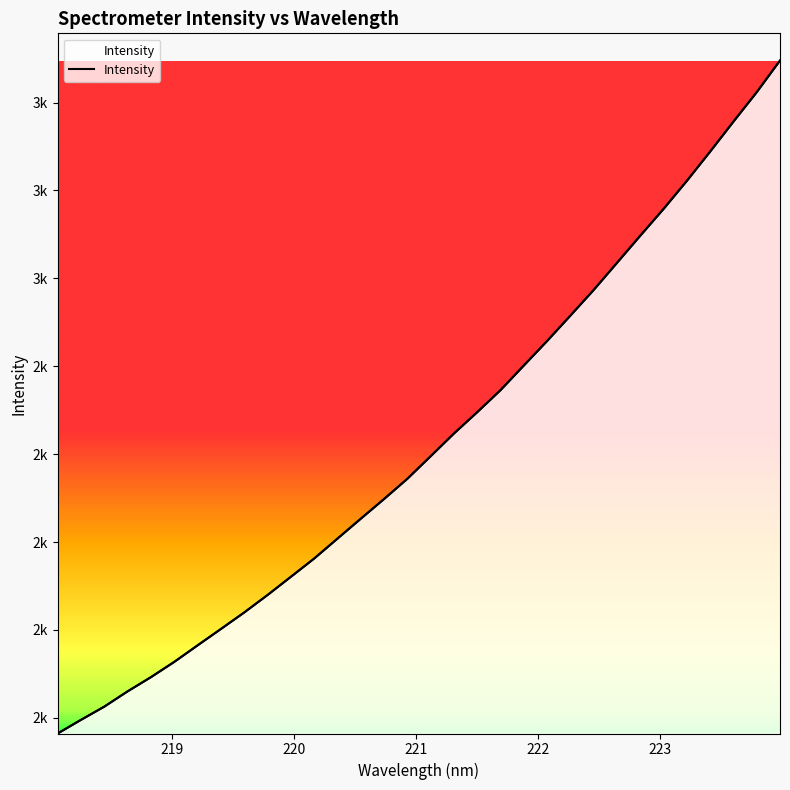

Between 219.589 and 219.9712, which is larger?

219.9712